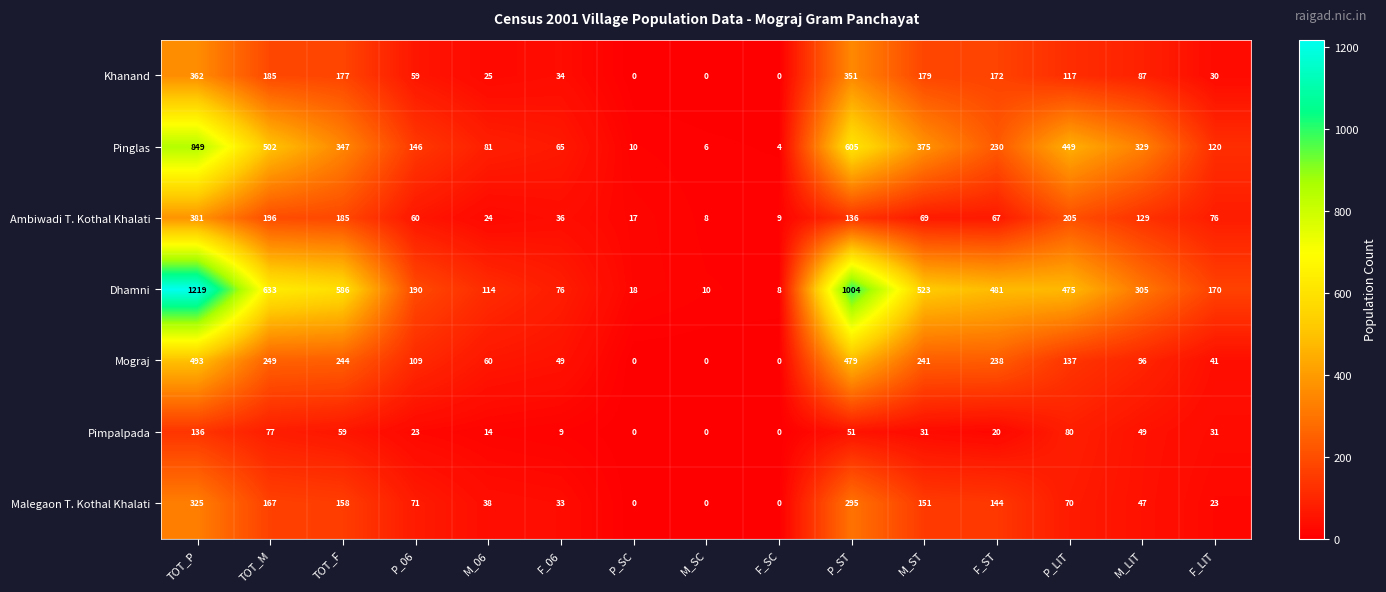

Which series has the largest total across all categories?

Dhamni